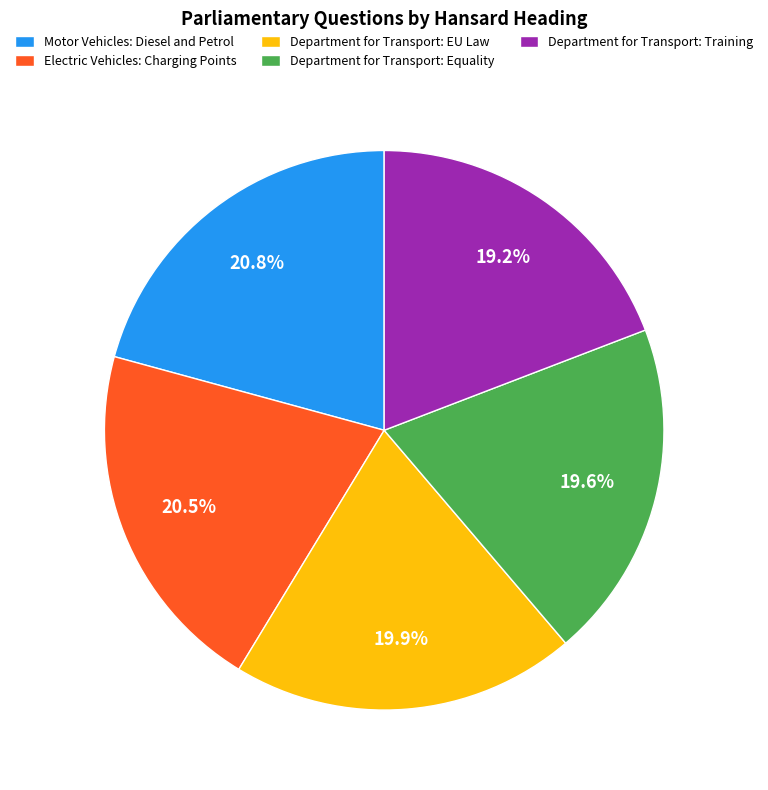

Count the number of slices in the pie.

5